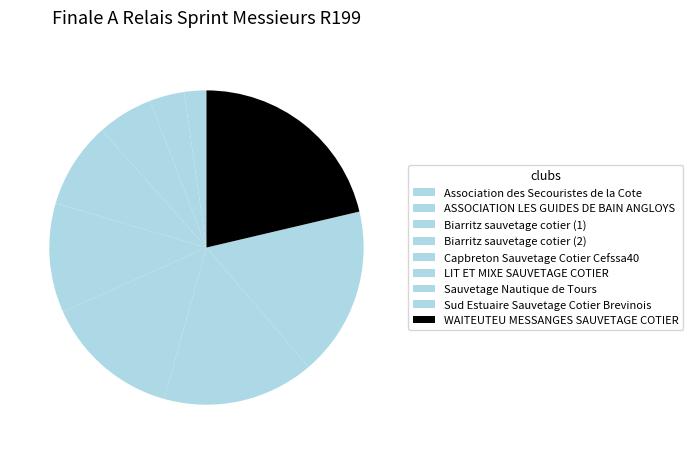

Combined, what portion of the pie is WAITEUTEU MESSANGES SAUVETAGE COTIER and Sud Estuaire Sauvetage Cotier Brevinois?

38.7%